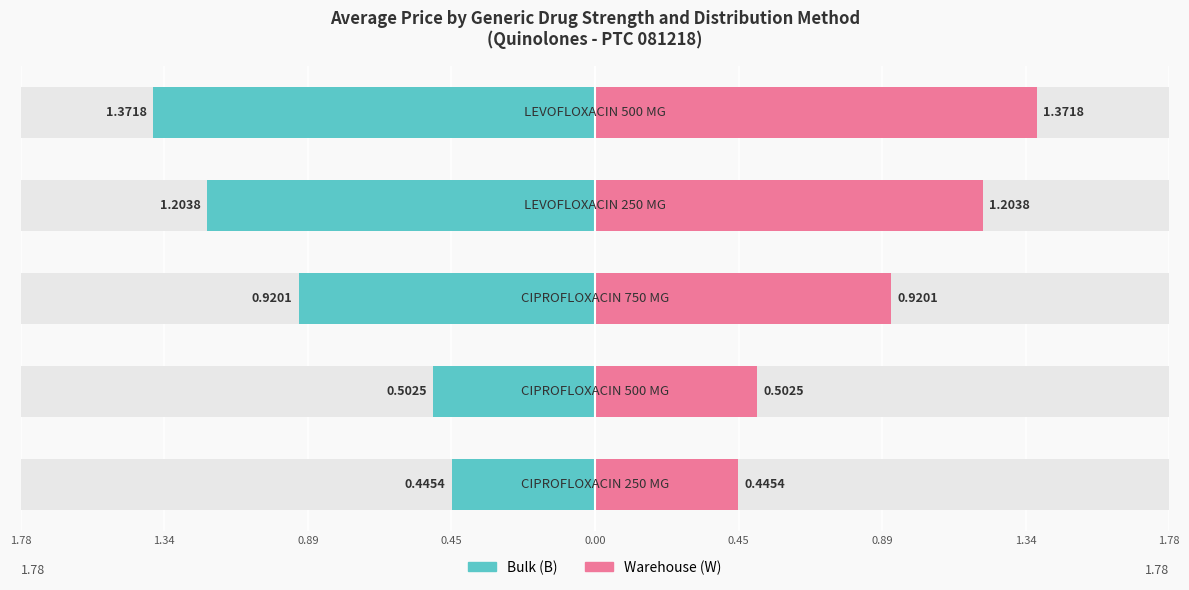

Which series has the largest range (max minus min)?

Bulk (B)